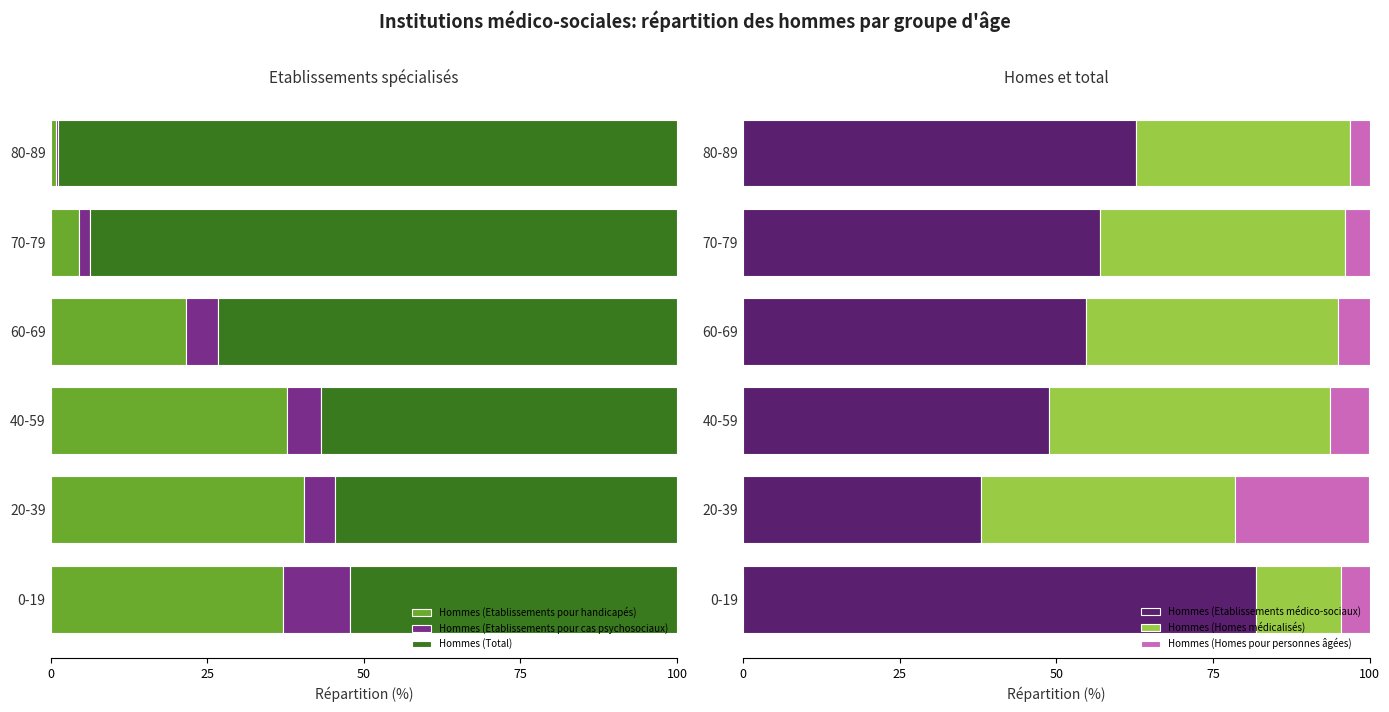

What is the sum of all Hommes (Total) values?

429.4